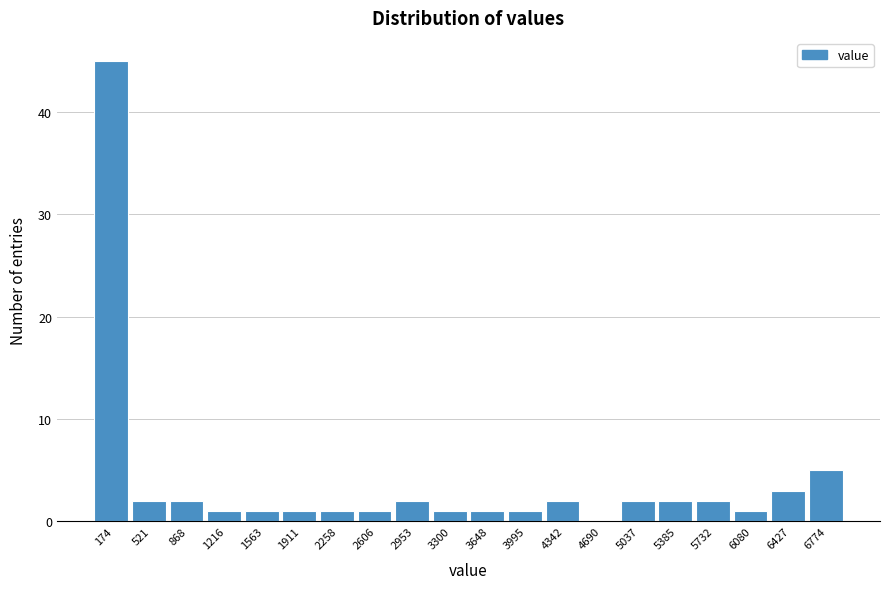

Which range on the x-axis has the tallest bar?

0 to 350